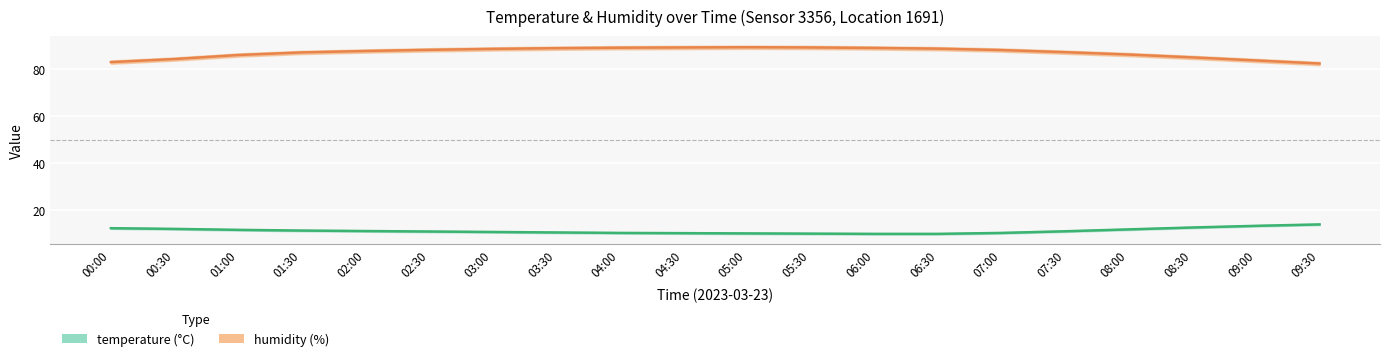

What is the difference between the maximum and second lowest values in the humidity series?

6.3